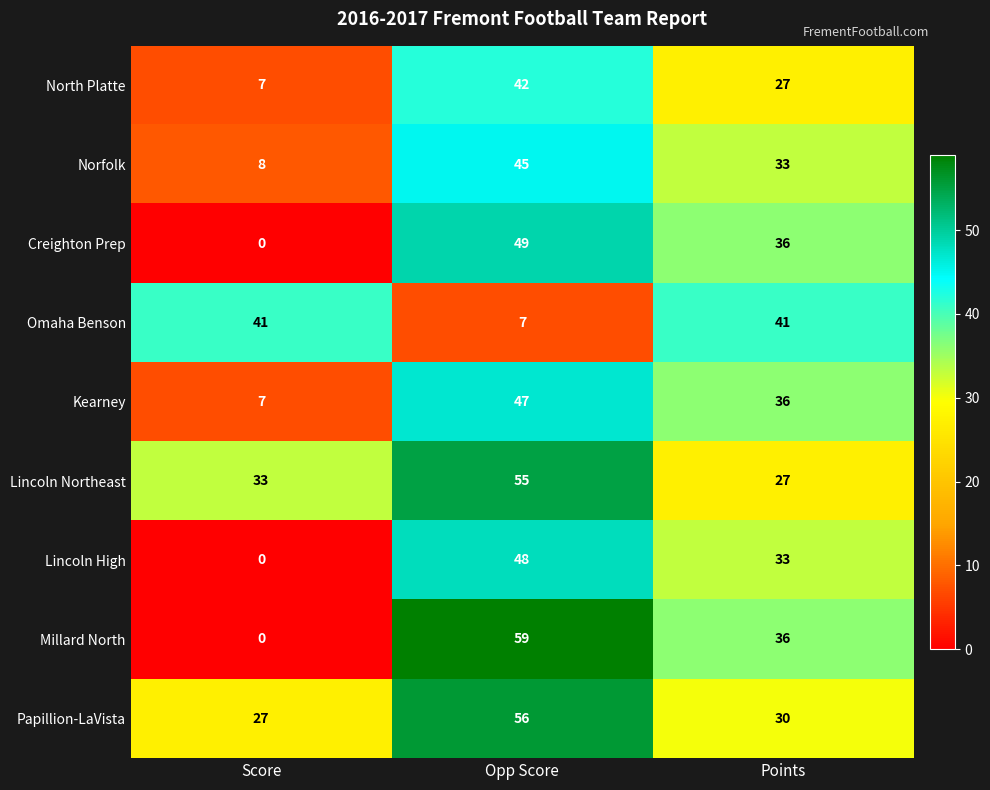

What is the total value across all series at Opp Score?

408